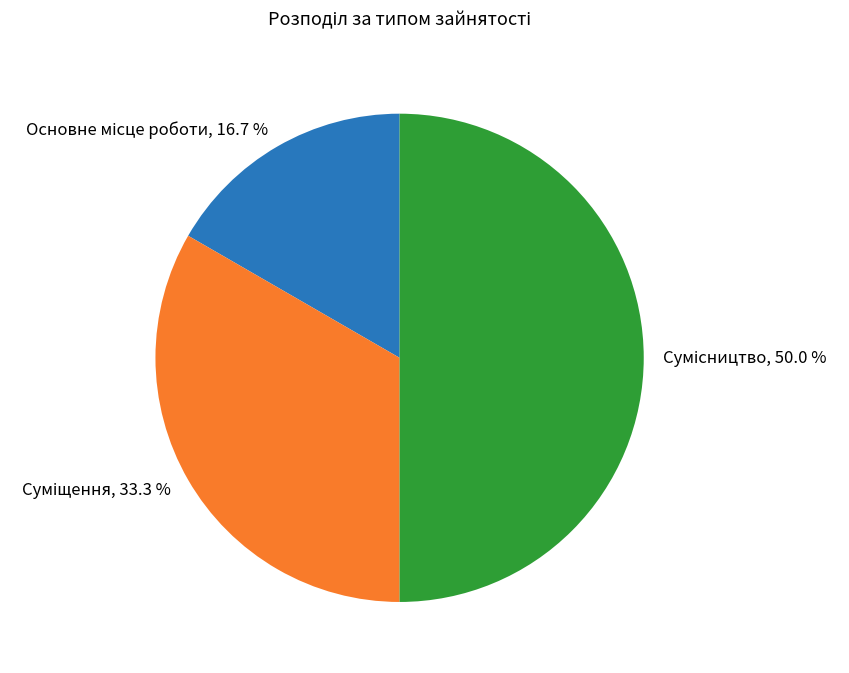

True or false: Сумісництво accounts for 50% of the total.

True